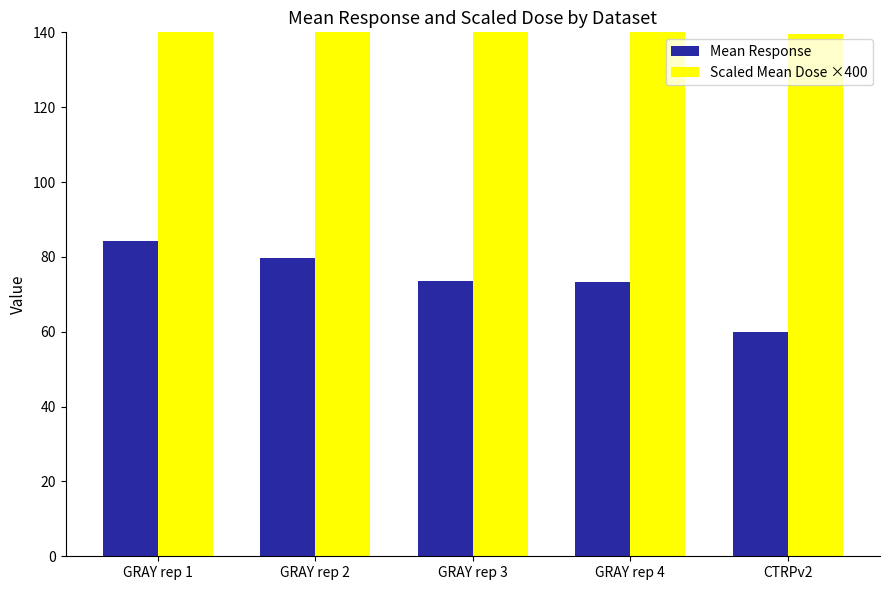

Which has a higher value, CTRPv2 or GRAY rep 2?

GRAY rep 2